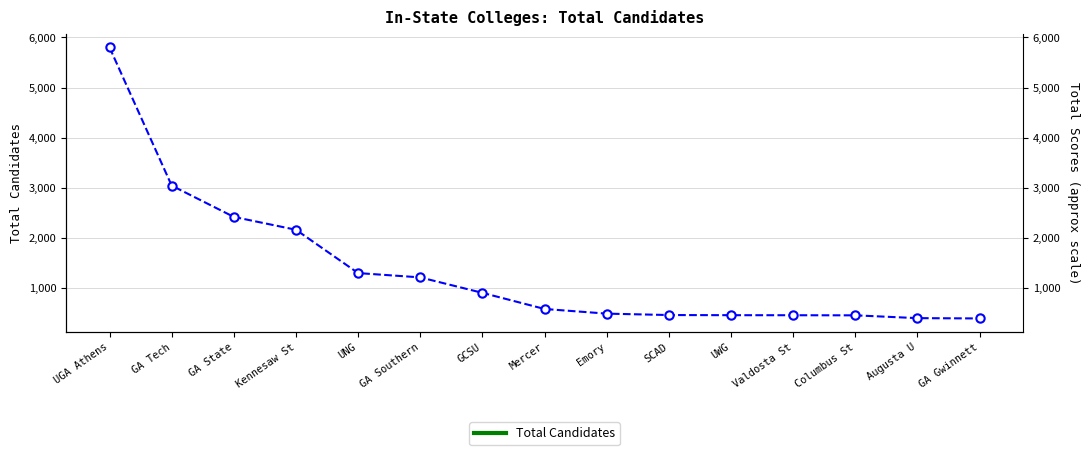

Which has a higher value, GA Southern or Valdosta St?

GA Southern